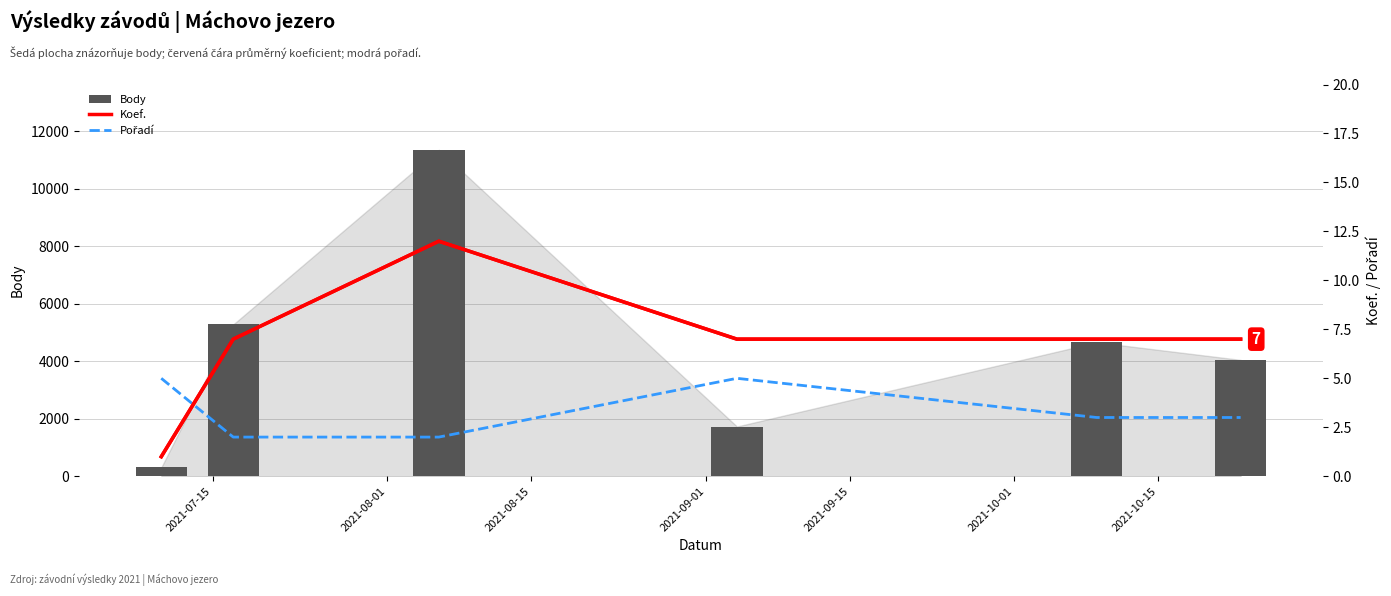

What are all the series names shown in the legend?

Body, Koef., Pořadí